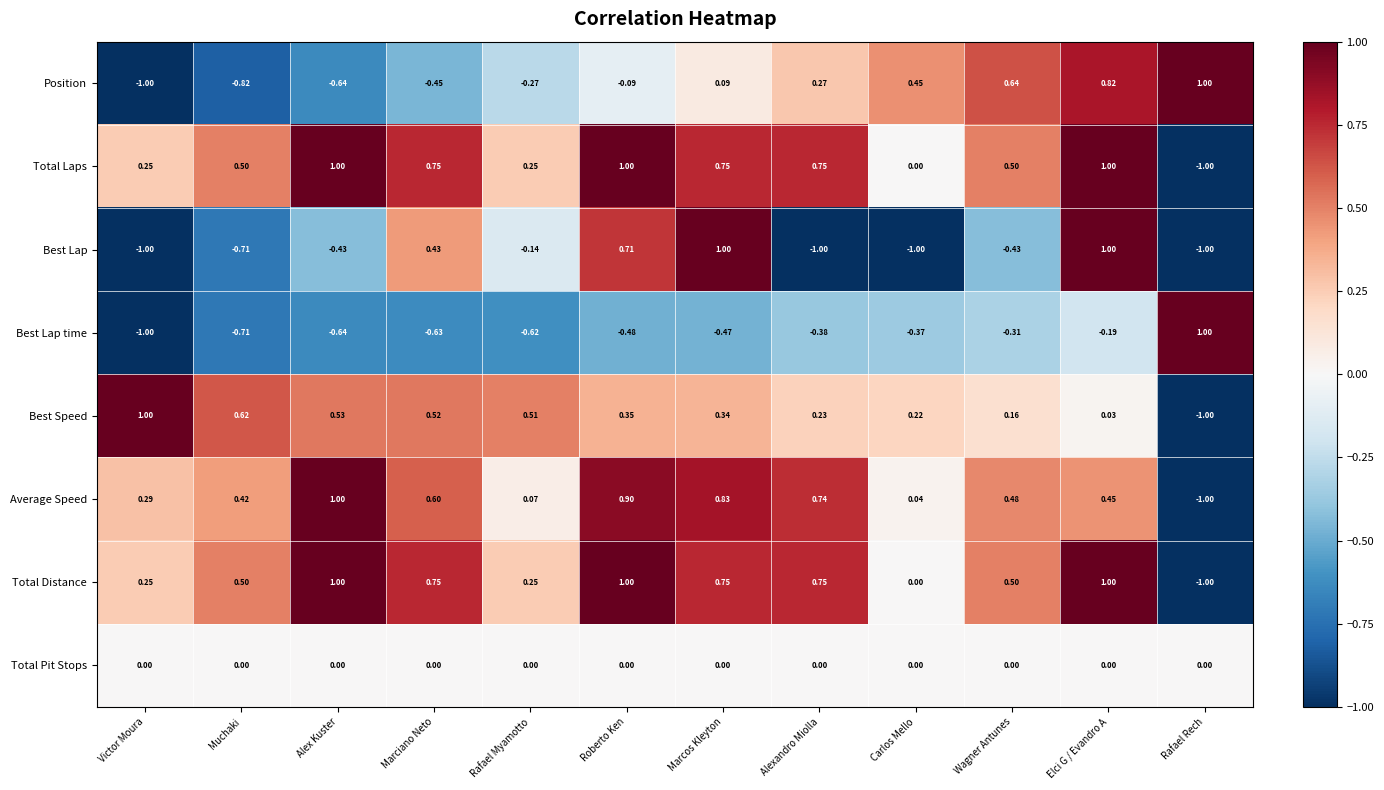

How many data points in Best Lap are less than 0?

8